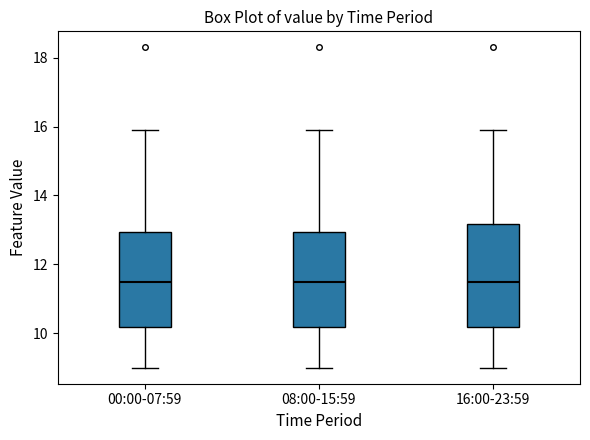

Where is the upper edge of the box for 00:00-07:59 on the y-axis? The values are not printed on the chart, so give them approximately, as read against the axis.

13.0